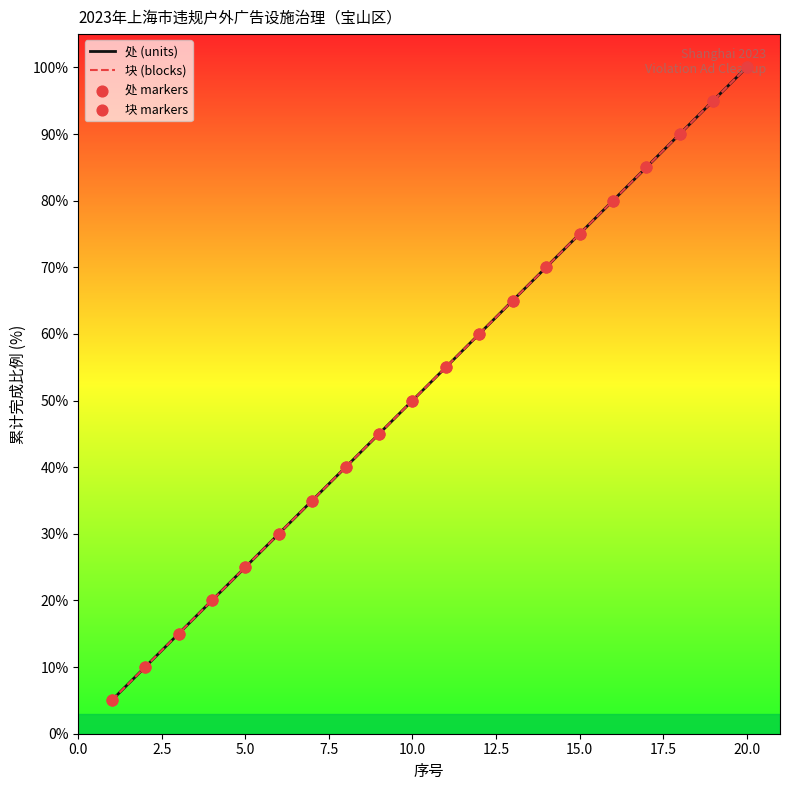

Does the chart have visible grid lines?

No